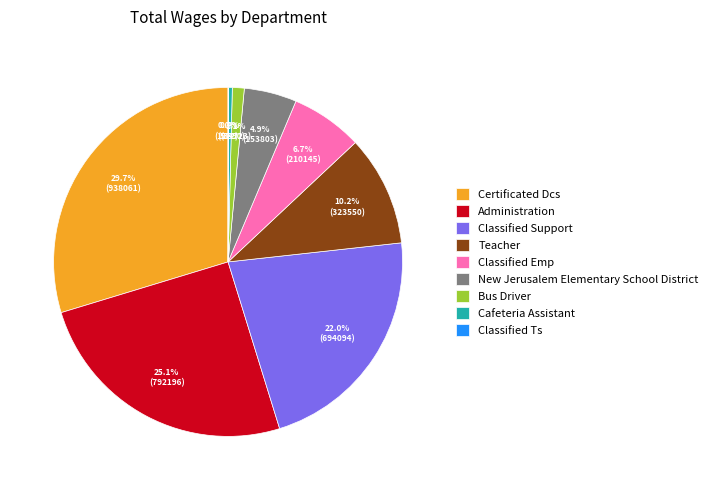

Is the sum of Classified Support and New Jerusalem Elementary School District greater than half?

No